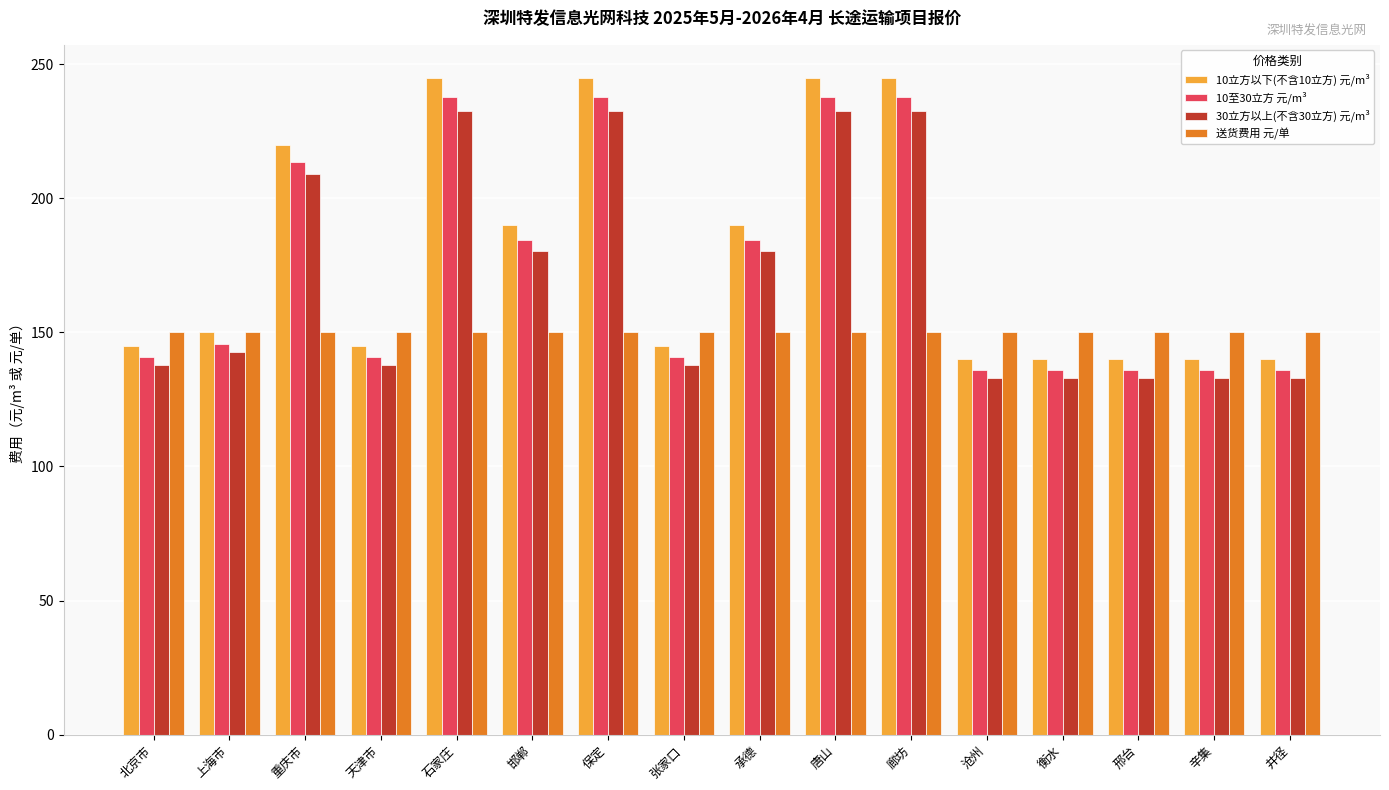

Is the value of 10至30立方 元/m³ at 唐山 greater than the value of 送货费用 元/单 at 石家庄?

Yes